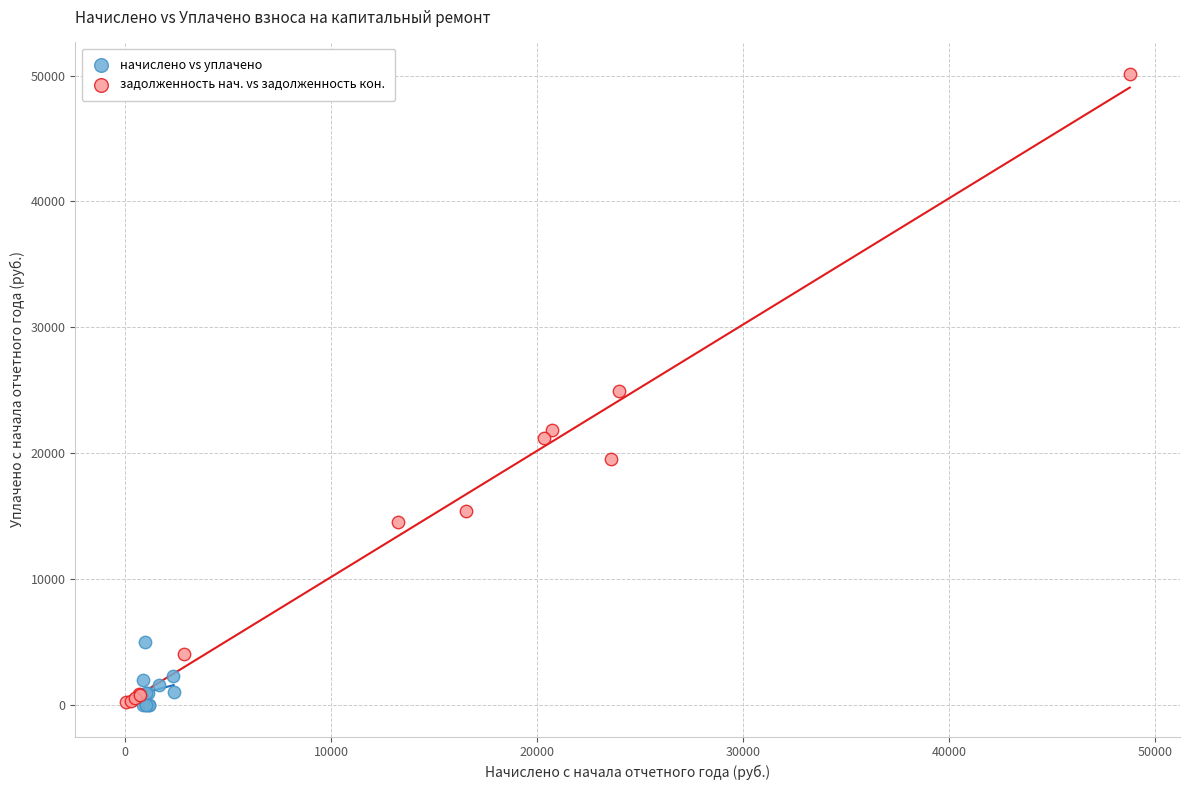

Which series reaches the maximum Y coordinate?

задолженность нач. vs задолженность кон.